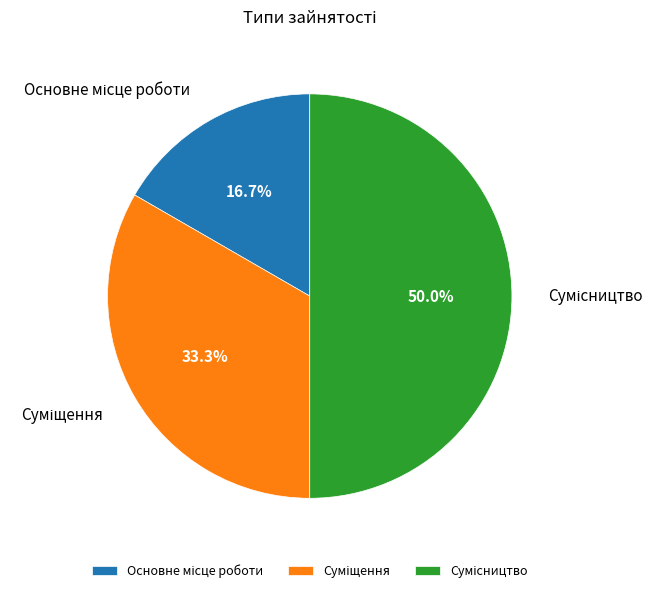

How many segments does this pie chart have?

3